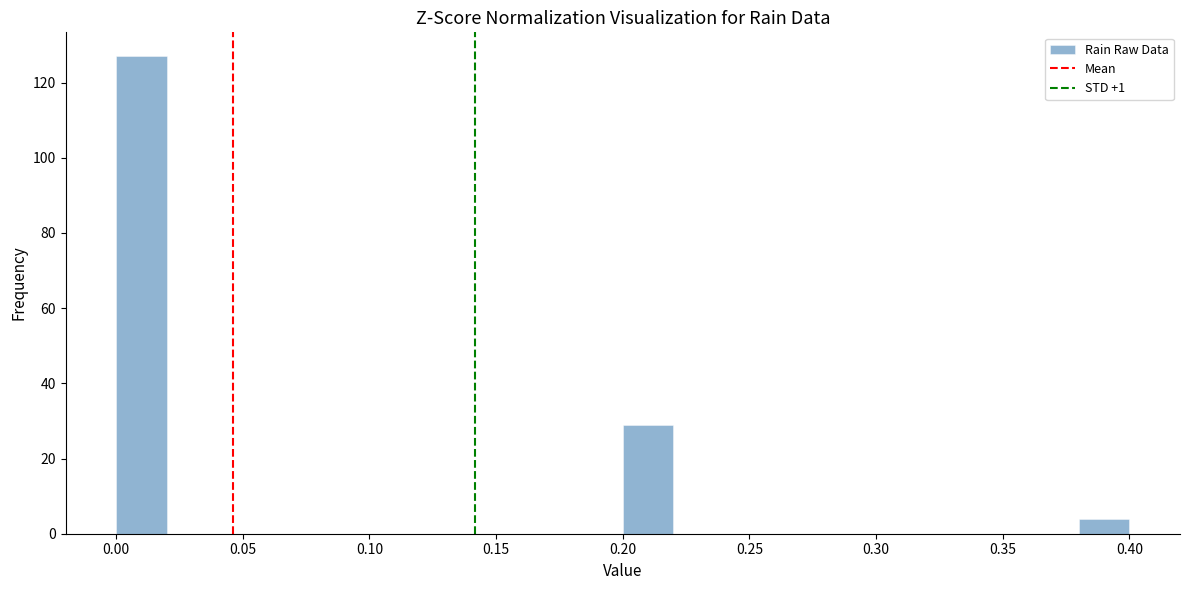

Which range on the x-axis has the tallest bar?

0.00 to 0.02